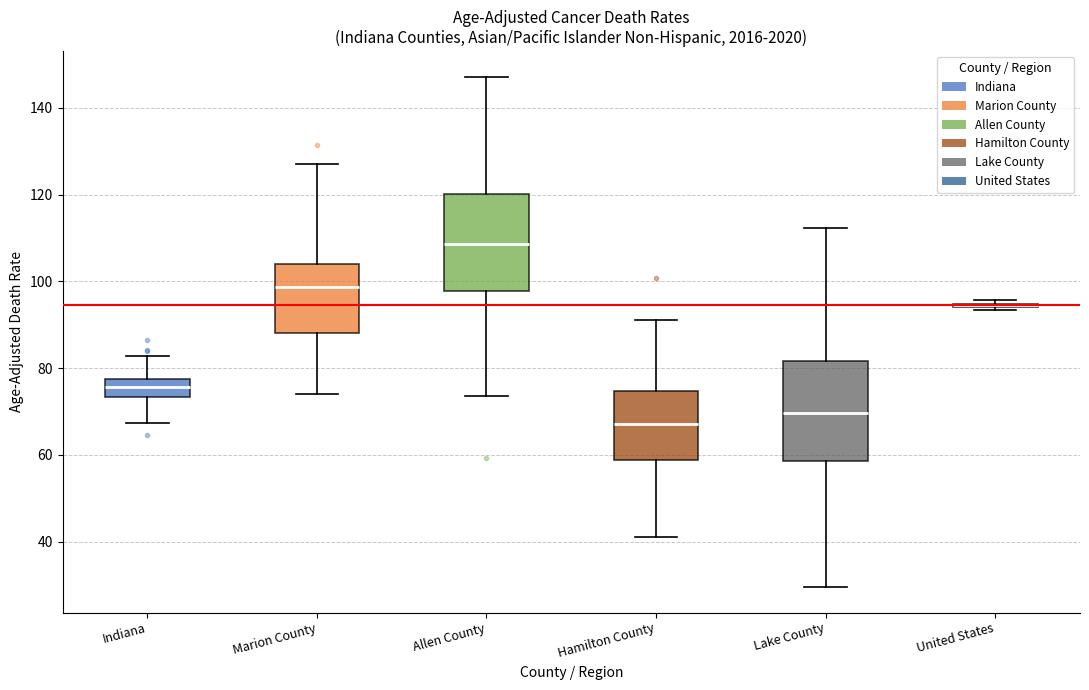

Reading left to right, read every box against the y-axis: the position of its median line, the range the box covers, and the ends of its whiskers. The values are not printed on the chart, so give them approximately, as read against the axis.

Indiana: median 76, box 74 to 78, whiskers 68 to 82
Marion County: median 98, box 88 to 104, whiskers 74 to 128
Allen County: median 108, box 98 to 120, whiskers 74 to 148
Hamilton County: median 68, box 58 to 74, whiskers 42 to 92
Lake County: median 70, box 58 to 82, whiskers 30 to 112
United States: box collapsed to a line at 94, whiskers 94 to 96